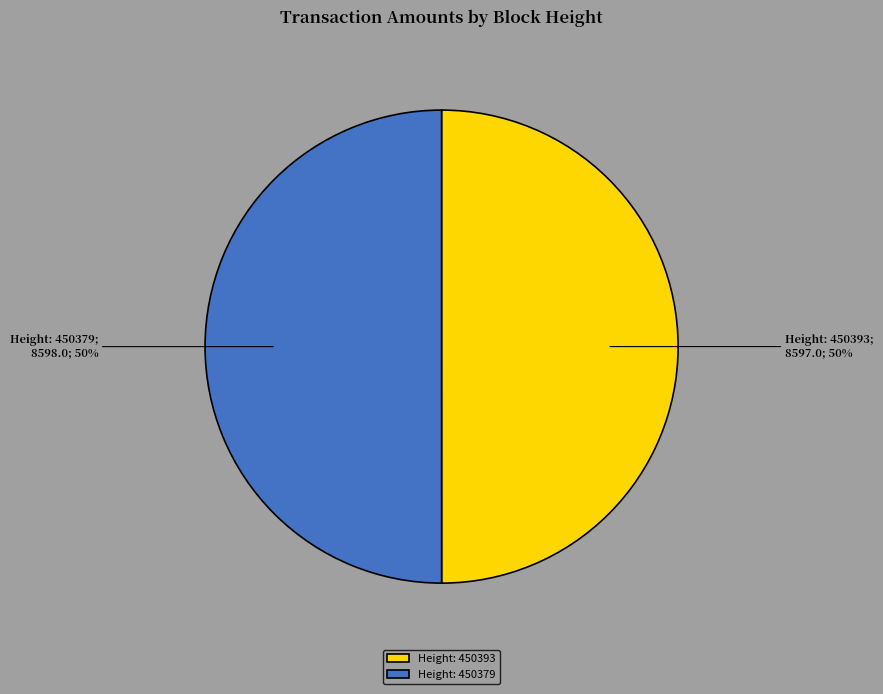

Approximately how many times larger is the value at Height: 450379 compared to Height: 450393?

1.0